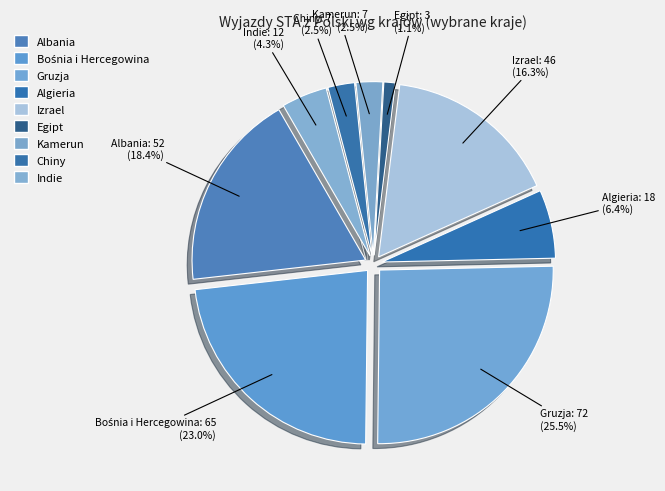

What is the change in value from Bośnia i Hercegowina to Izrael?

-19